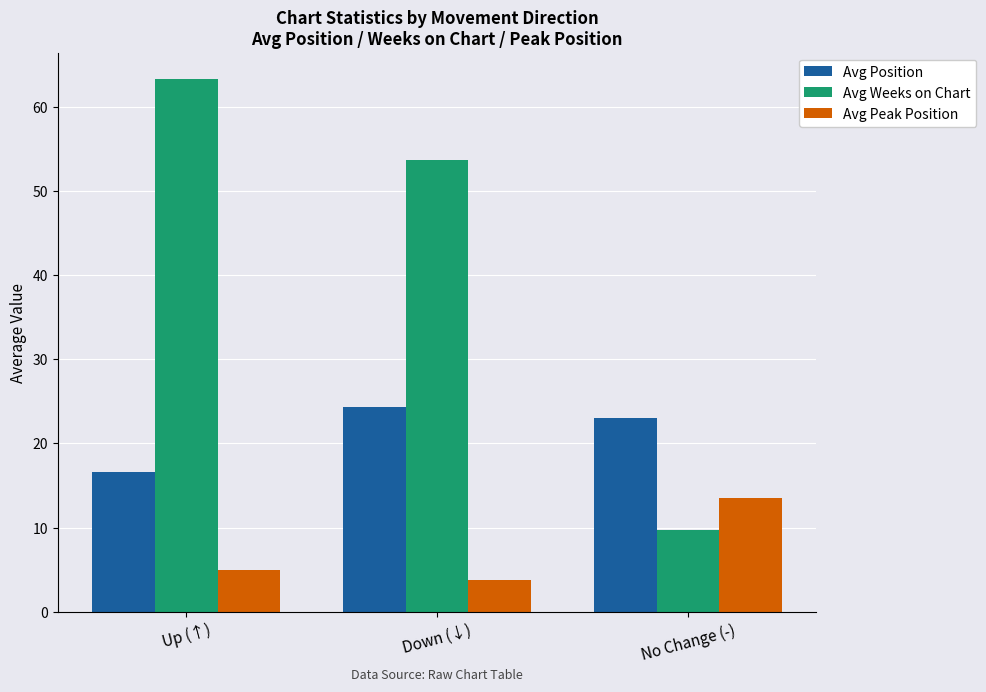

The value of Avg Position at Down (↓) is 34.6. True or false?

False